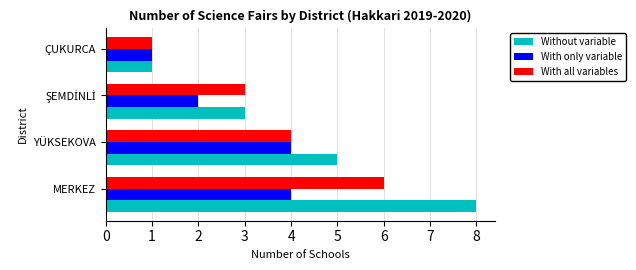

Read the With all variables value at YÜKSEKOVA.

4